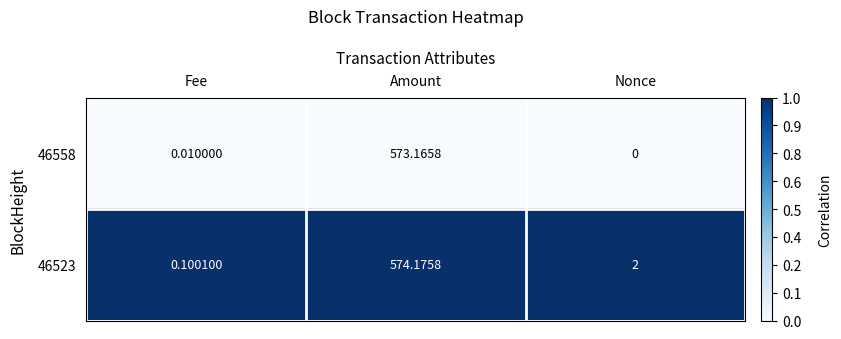

What is the maximum value shown in the chart?

574.2